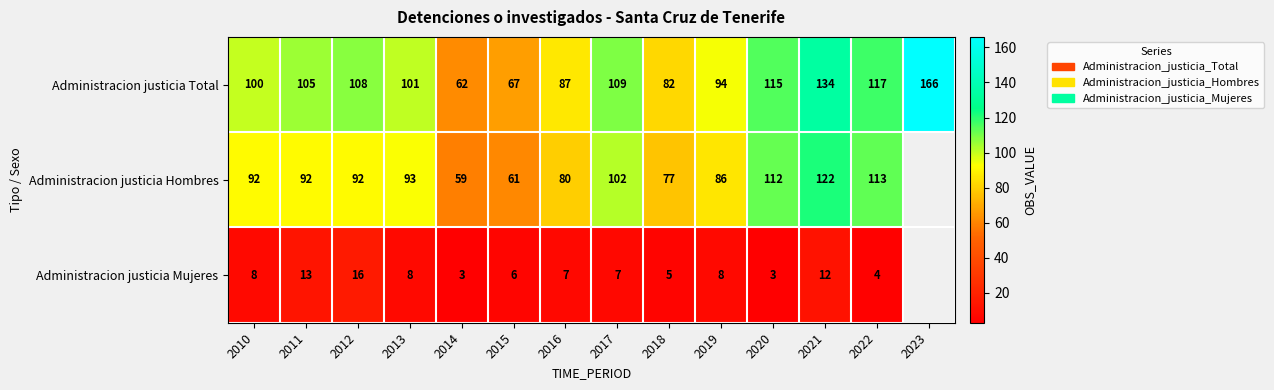

What is the difference between the highest and lowest values at 2015?

61